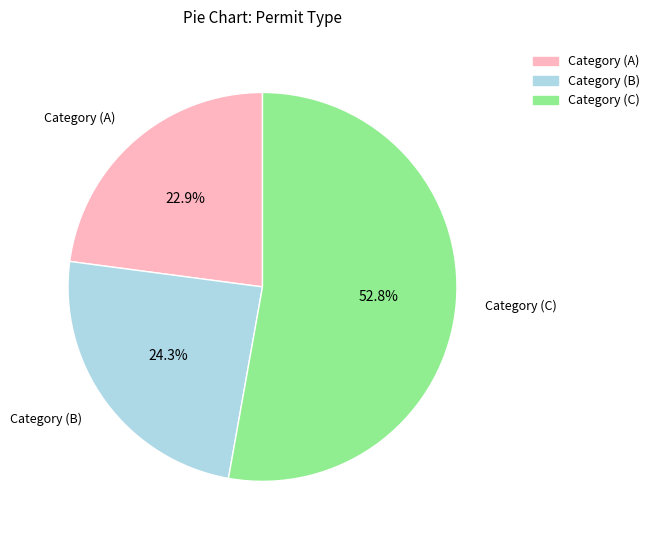

True or false: Category (A) accounts for 23% of the total.

True